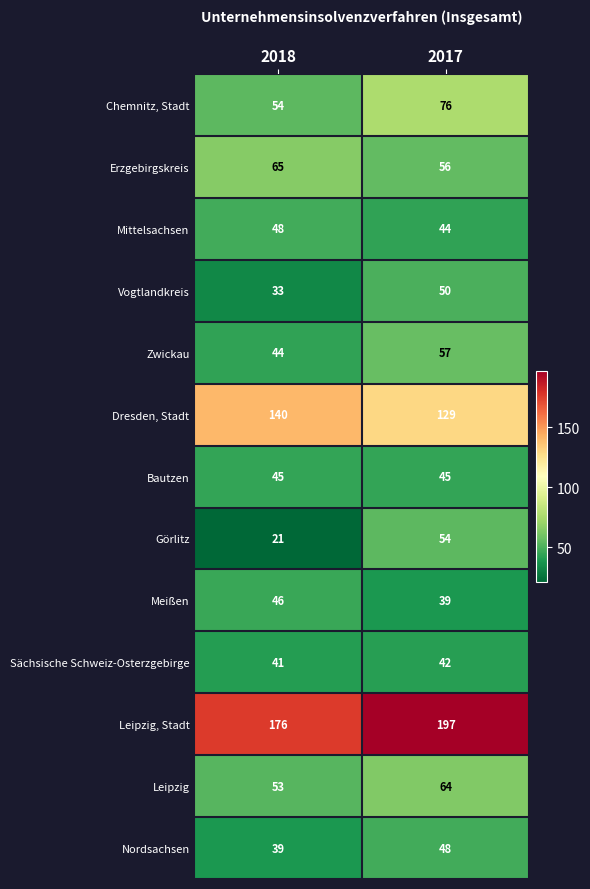

Rank the series at 2017 from highest to lowest value.

Leipzig, Stadt, Dresden, Stadt, Chemnitz, Stadt, Leipzig, Zwickau, Erzgebirgskreis, Görlitz, Vogtlandkreis, Nordsachsen, Bautzen, Mittelsachsen, Sächsische Schweiz-Osterzgebirge, Meißen